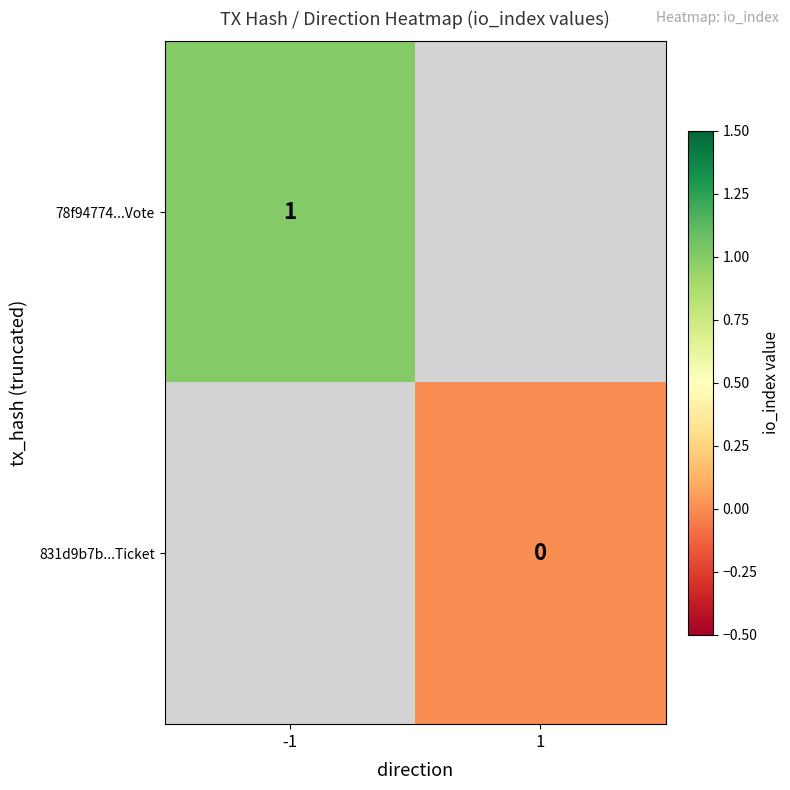

The value of 78f94774...Vote at -1 is 1. True or false?

True